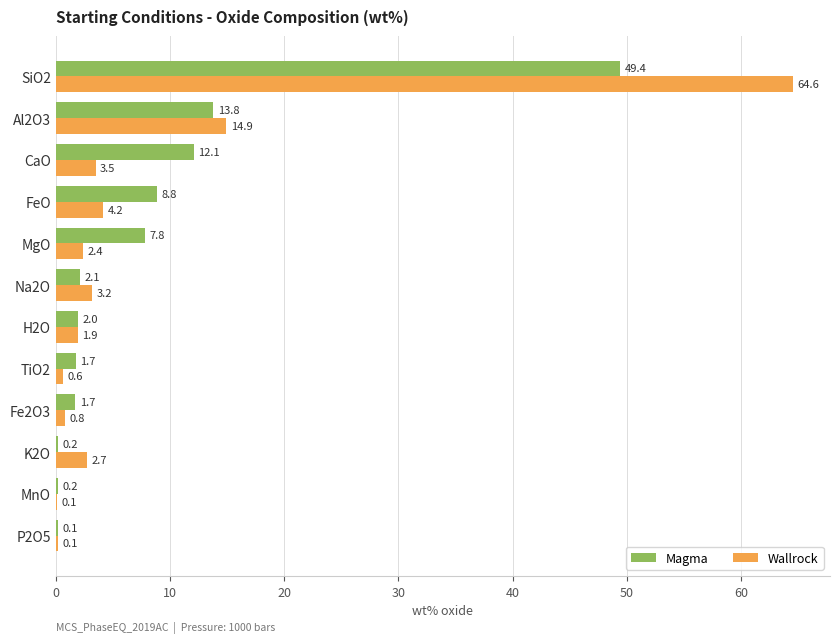

At which label is Magma closest to 24?

Al2O3